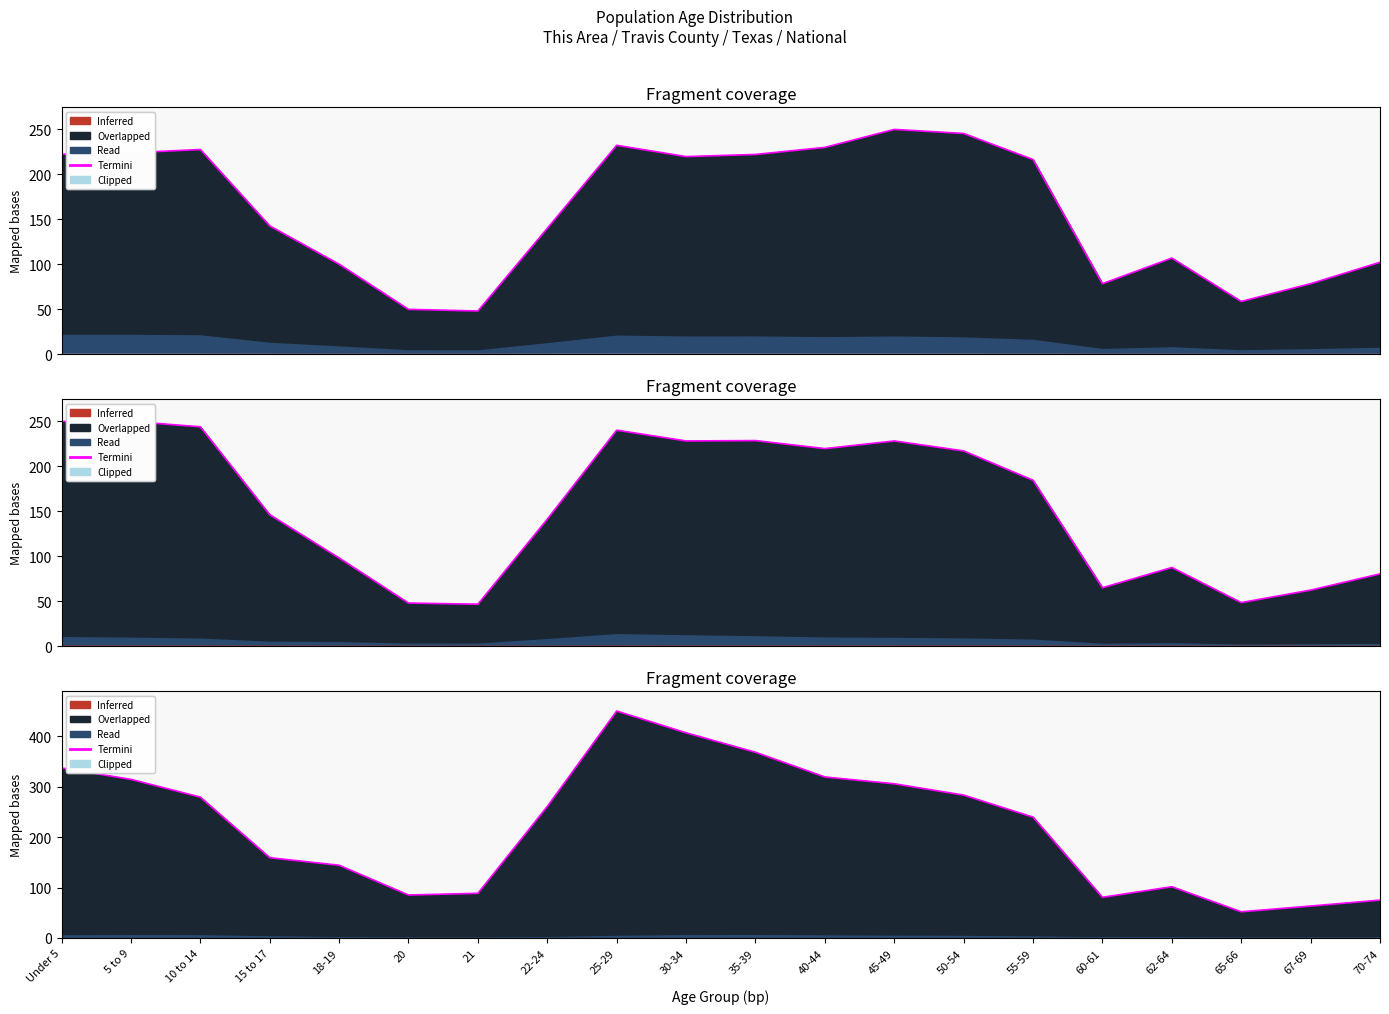

At which label is the value closest to 251?

22-24